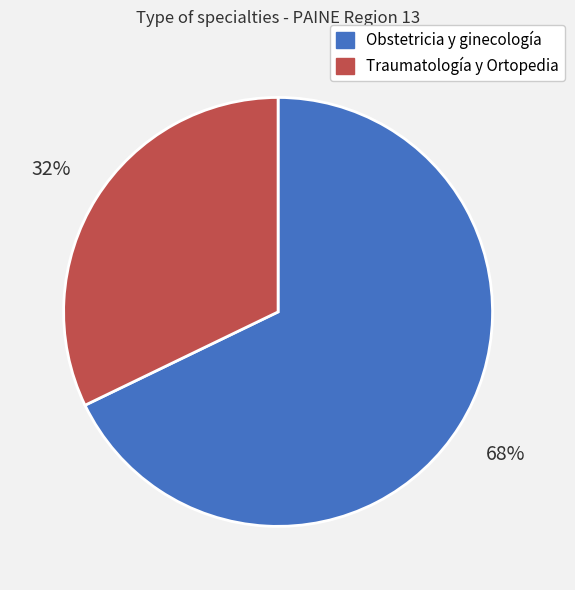

Does any single category account for the majority?

Yes